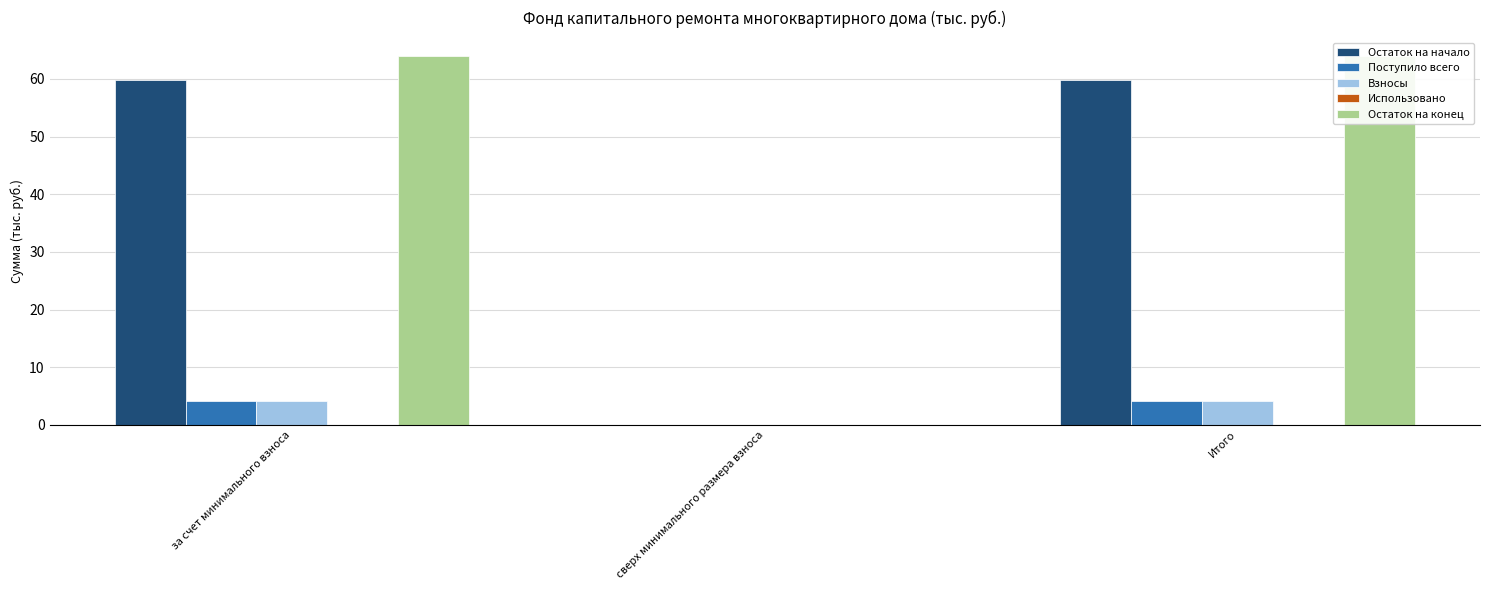

Which series has the largest range (max minus min)?

Остаток на конец